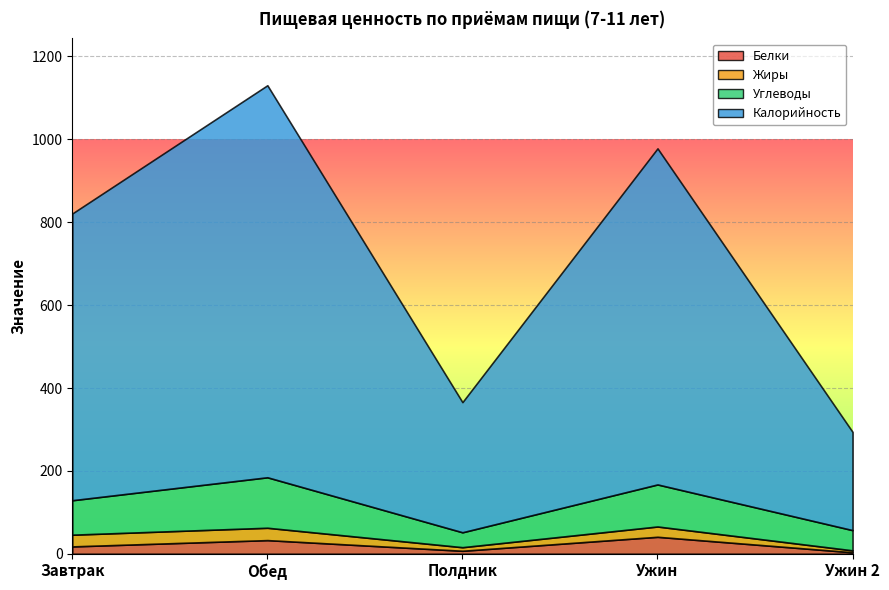

The Калорийность series shows 811.0 at Ужин. True or false?

True